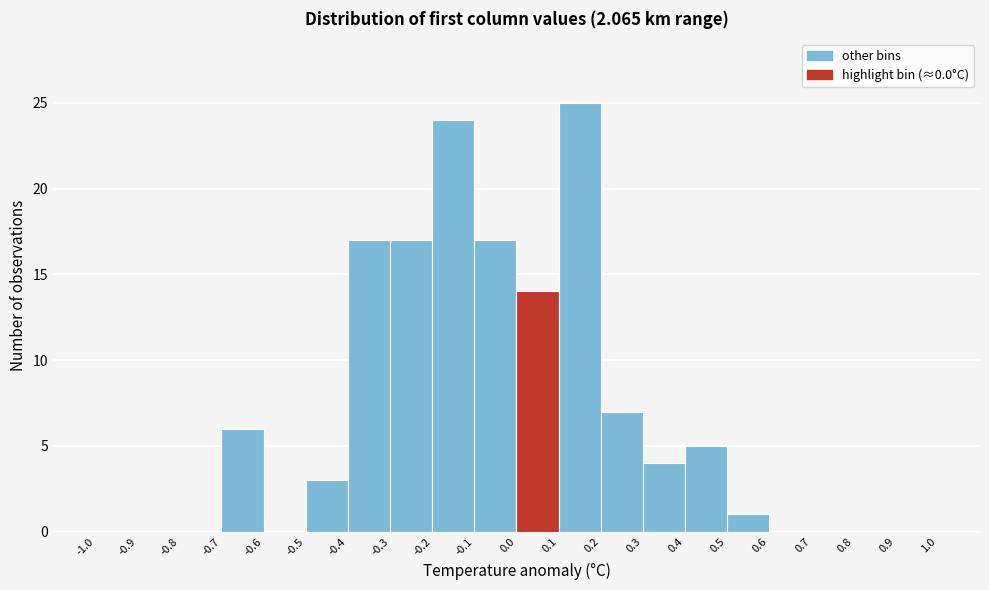

Reading left to right, transcribe this chart: for each bar, give the range it covers on the x-axis and its height. The values are not printed on the chart, so give them approximately, as read against the axis.

-1.0 to -0.9: 0
-0.9 to -0.8: 0
-0.8 to -0.7: 0
-0.7 to -0.6: 6
-0.6 to -0.5: 0
-0.5 to -0.4: 3
-0.4 to -0.3: 17
-0.3 to -0.2: 17
-0.2 to -0.1: 24
-0.1 to 0.0: 17
0.0 to 0.1: 14
0.1 to 0.2: 25
0.2 to 0.3: 7
0.3 to 0.4: 4
0.4 to 0.5: 5
0.5 to 0.6: 1
0.6 to 0.7: 0
0.7 to 0.8: 0
0.8 to 0.9: 0
0.9 to 1.0: 0